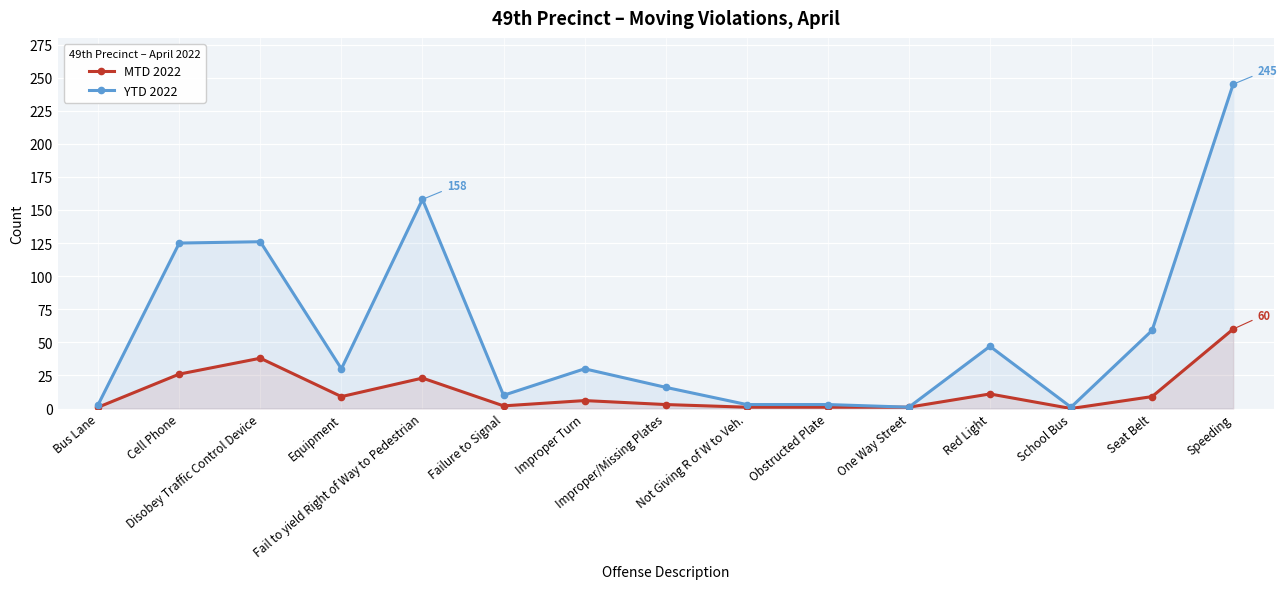

What is the sum of all YTD 2022 values?

857